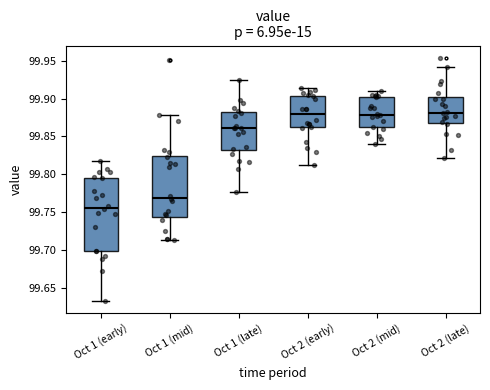

Reading left to right, read every box against the y-axis: the position of its median line, the range the box covers, and the ends of its whiskers. The values are not printed on the chart, so give them approximately, as read against the axis.

Oct 1 (early): median 99.755, box 99.700 to 99.795, whiskers 99.635 to 99.820
Oct 1 (mid): median 99.770, box 99.745 to 99.825, whiskers 99.715 to 99.880
Oct 1 (late): median 99.860, box 99.830 to 99.880, whiskers 99.775 to 99.925
Oct 2 (early): median 99.880, box 99.865 to 99.905, whiskers 99.815 to 99.915
Oct 2 (mid): median 99.880, box 99.860 to 99.900, whiskers 99.840 to 99.910
Oct 2 (late): median 99.880, box 99.870 to 99.900, whiskers 99.820 to 99.940